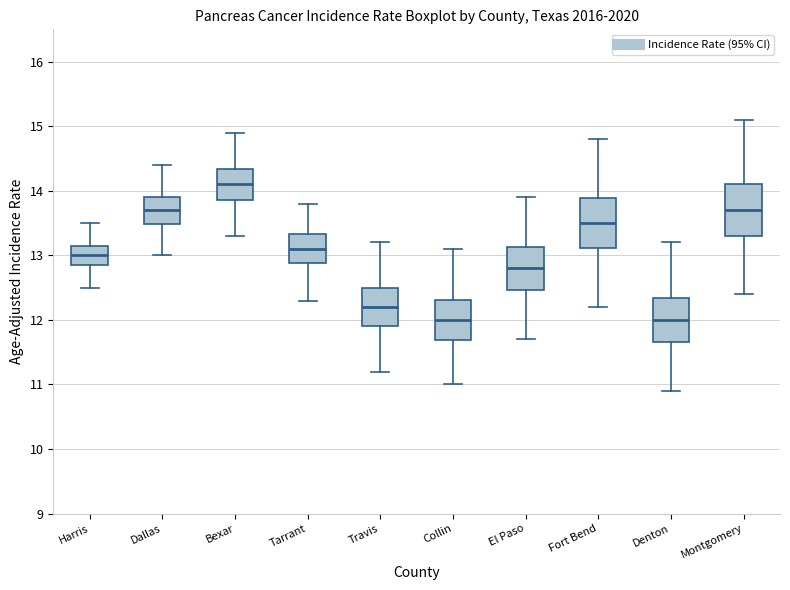

Where does the upper whisker of the box for Dallas end on the y-axis? The values are not printed on the chart, so give them approximately, as read against the axis.

14.4